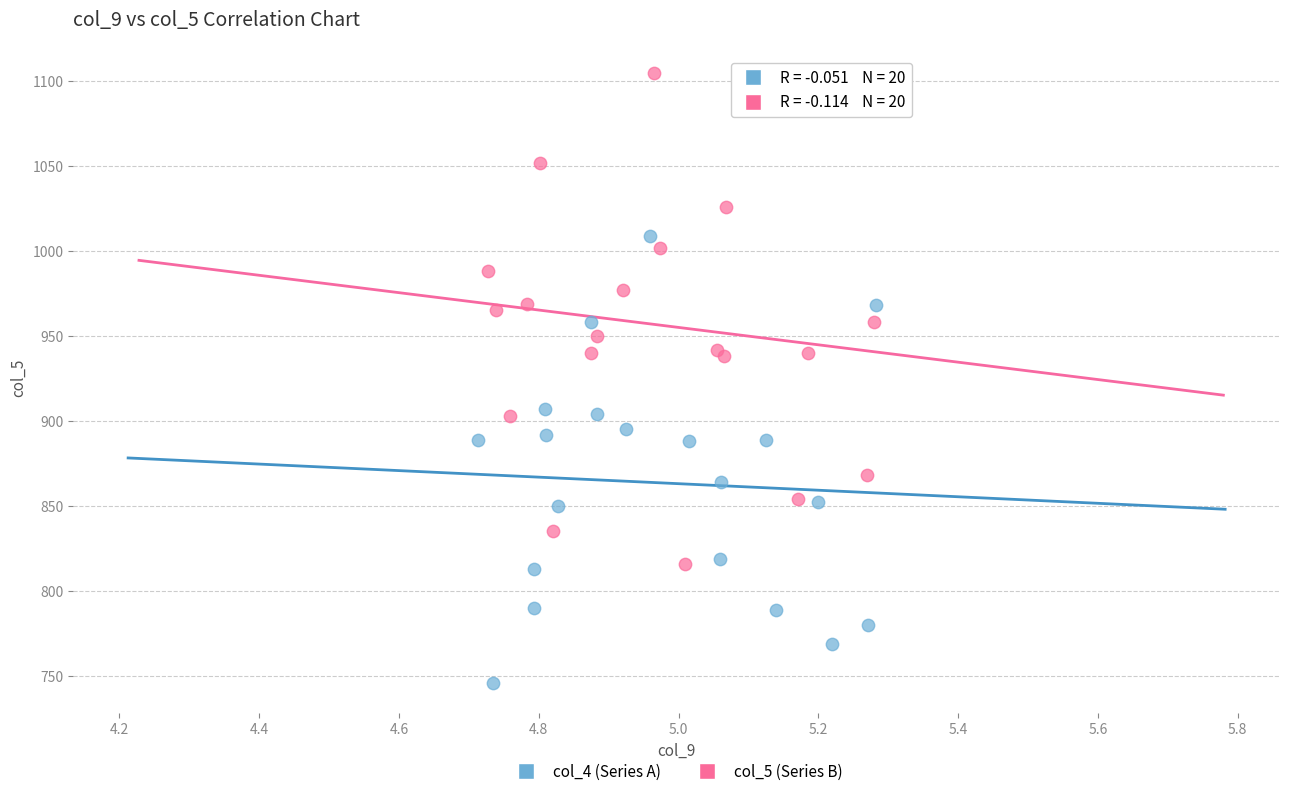

Which series contains the highest Y value?

col_5 (Series B)